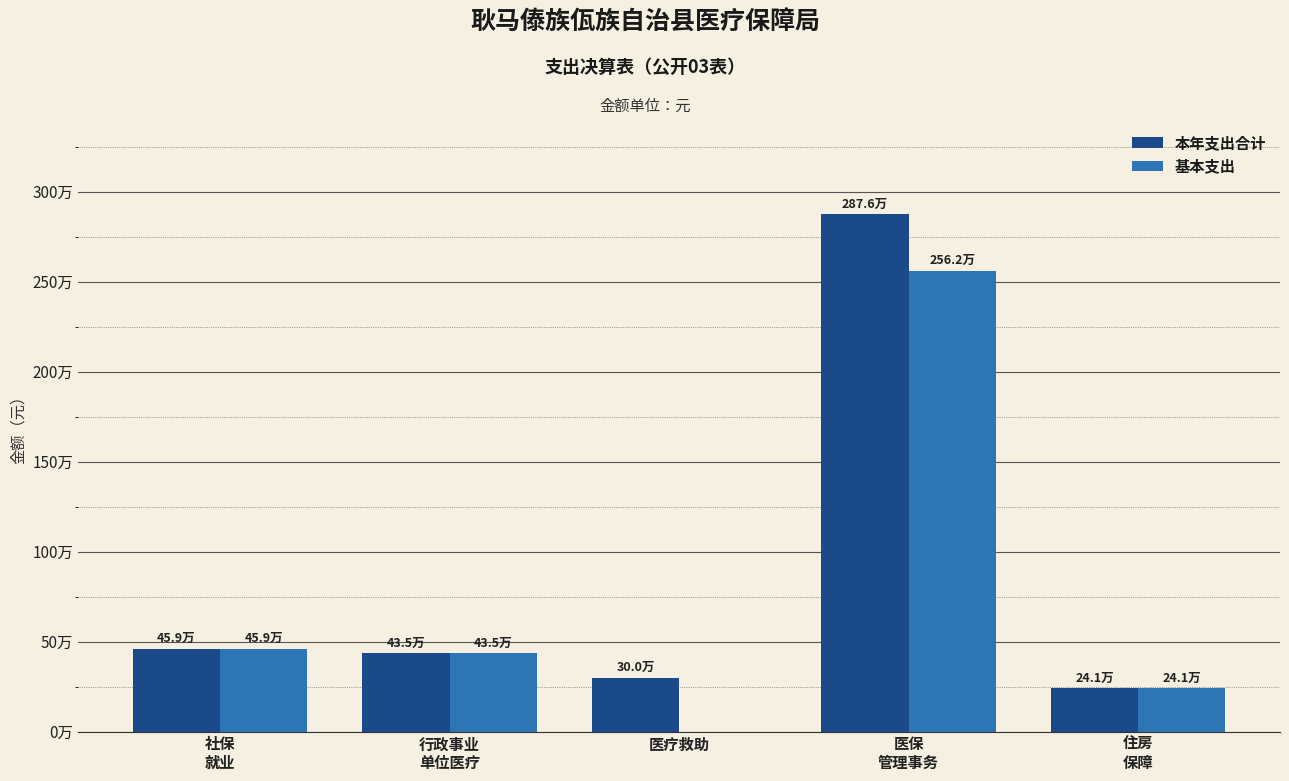

Reading right to left, list all the values displayed in this chart.

本年支出合计: 住房
保障=240844.0	医保
管理事务=2875607.5	医疗救助=300000.0	行政事业
单位医疗=435233.3	社保
就业=459448.1
基本支出: 住房
保障=240844.0	医保
管理事务=2562031.6	医疗救助=0.0	行政事业
单位医疗=435233.3	社保
就业=459448.1